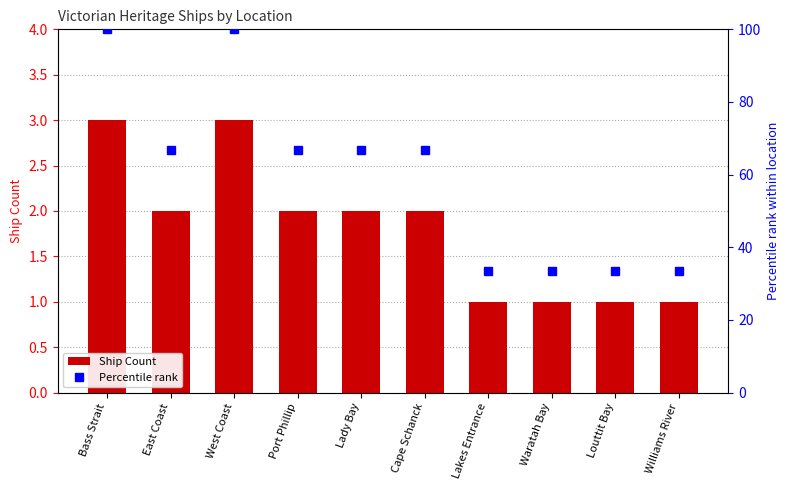

Reading right to left, list all the values displayed in this chart.

Ship Count: Williams River=1.0	Louttit Bay=1.0	Waratah Bay=1.0	Lakes Entrance=1.0	Cape Schanck=2.0	Lady Bay=2.0	Port Phillip=2.0	West Coast=3.0	East Coast=2.0	Bass Strait=3.0
Percentile rank: Williams River=33.3	Louttit Bay=33.3	Waratah Bay=33.3	Lakes Entrance=33.3	Cape Schanck=66.7	Lady Bay=66.7	Port Phillip=66.7	West Coast=100.0	East Coast=66.7	Bass Strait=100.0